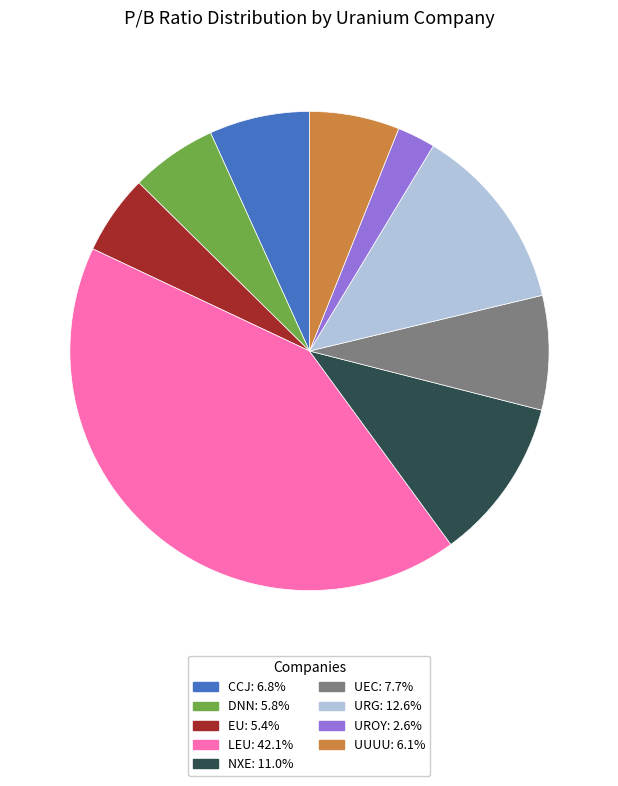

Between LEU and URG, which is larger?

LEU